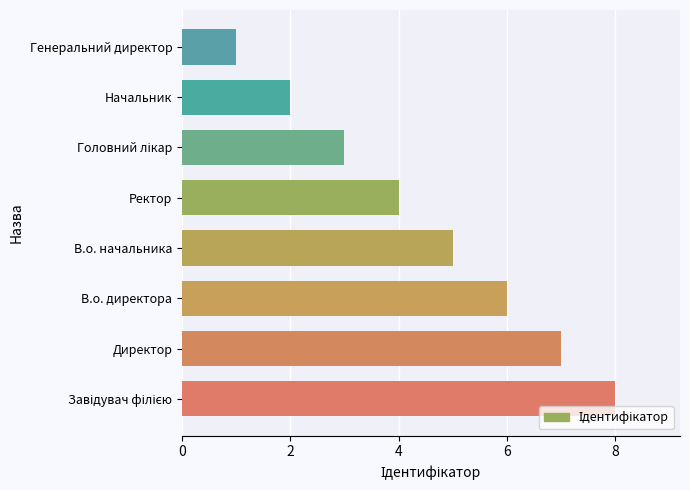

What is the difference between the maximum and minimum values?

7